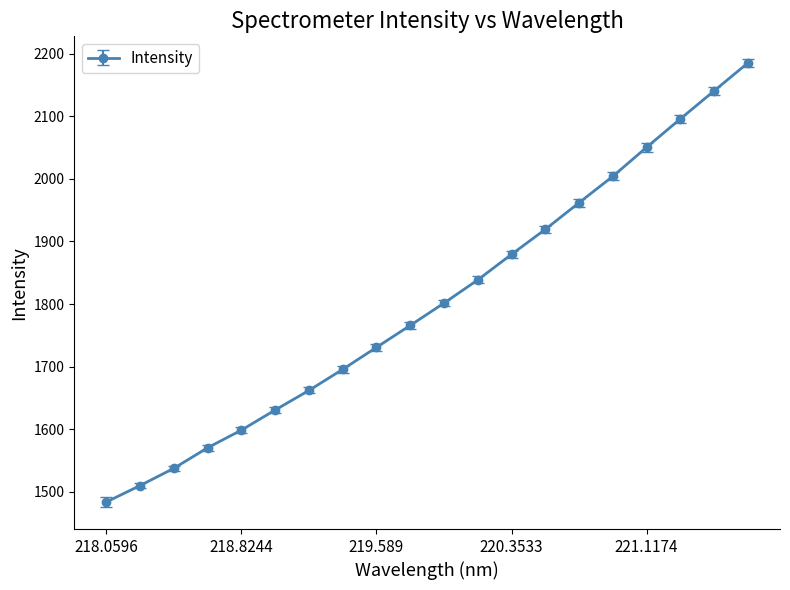

What is the greatest value displayed?

2185.5